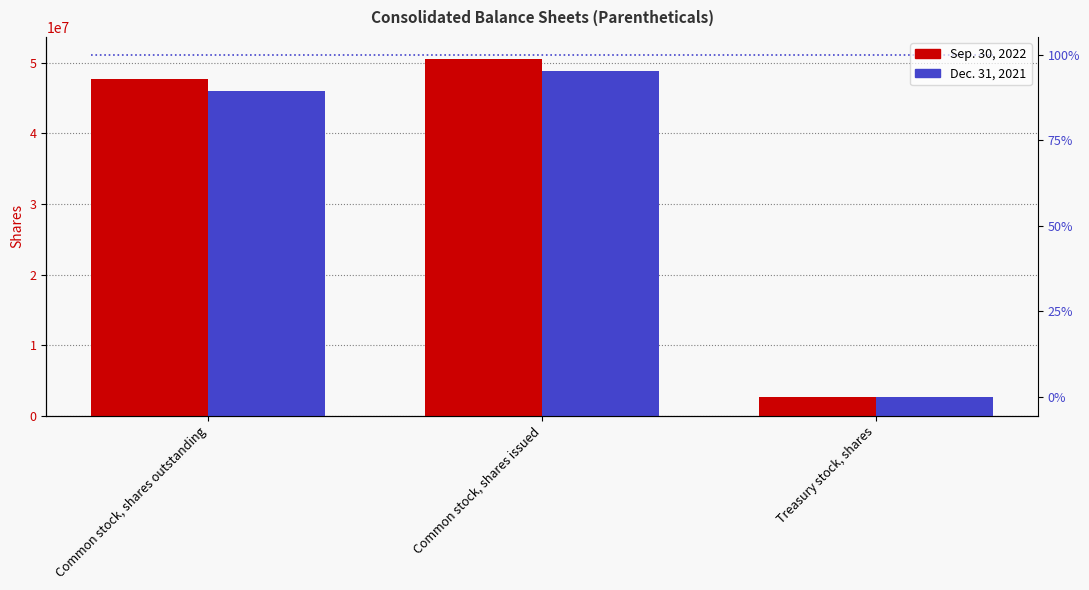

What is the average value of the Sep. 30, 2022 series?

33672924